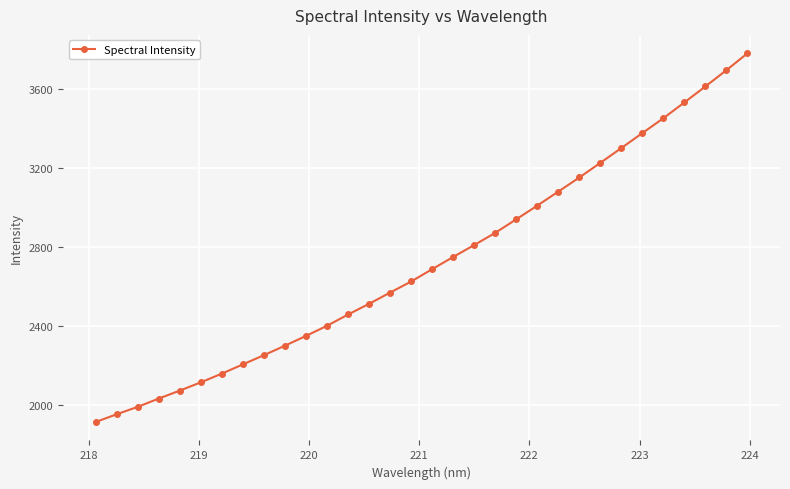

True or false: the data has more than 1 interior local peaks.

False